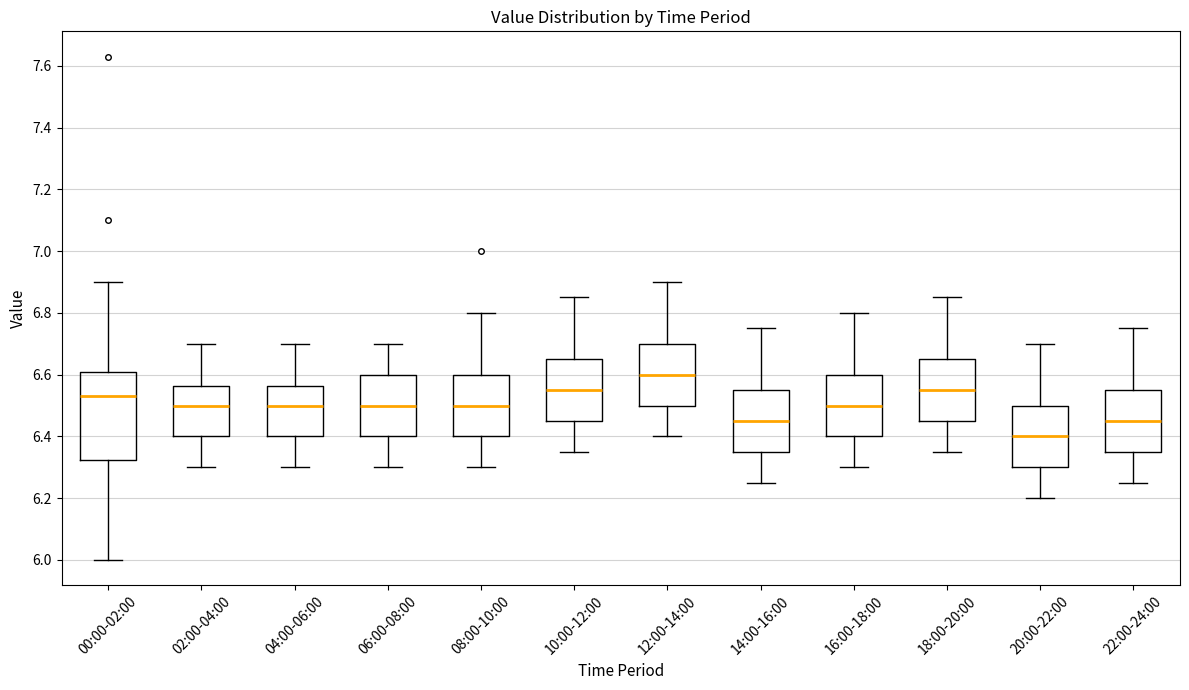

Where does the upper whisker of the box for 22:00-24:00 end on the y-axis? The values are not printed on the chart, so give them approximately, as read against the axis.

6.76